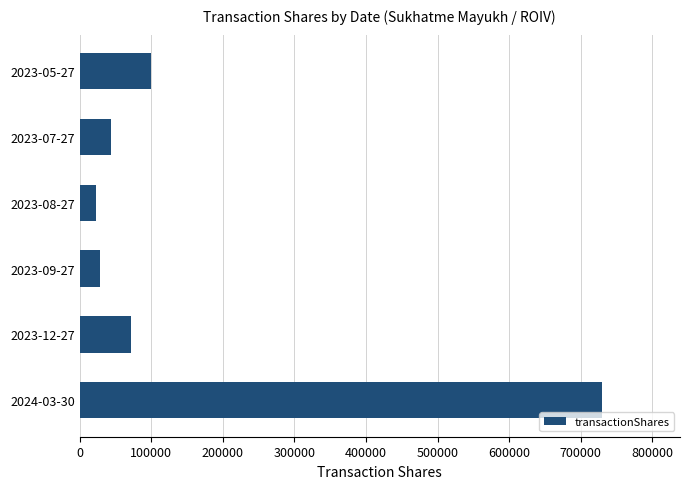

Does the chart contain stacked bars?

No